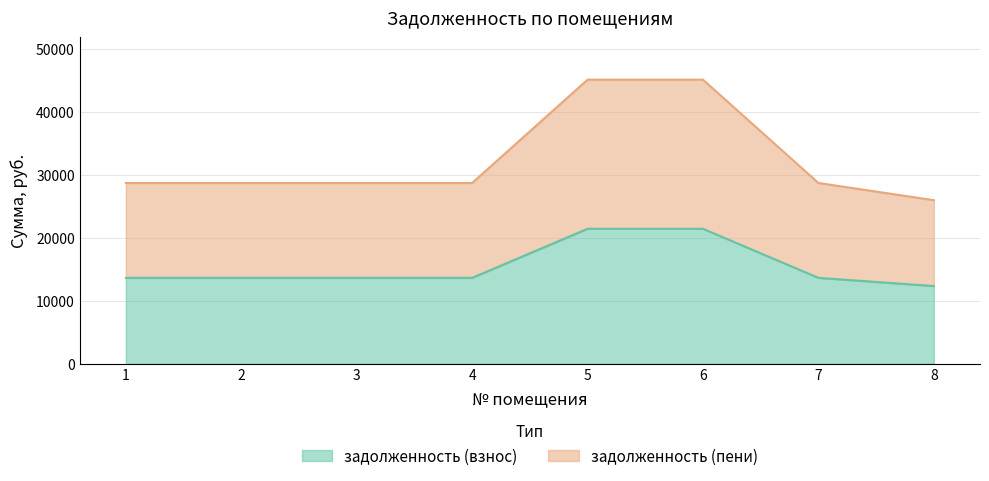

At how many categories does at least one series exceed 36969?

2